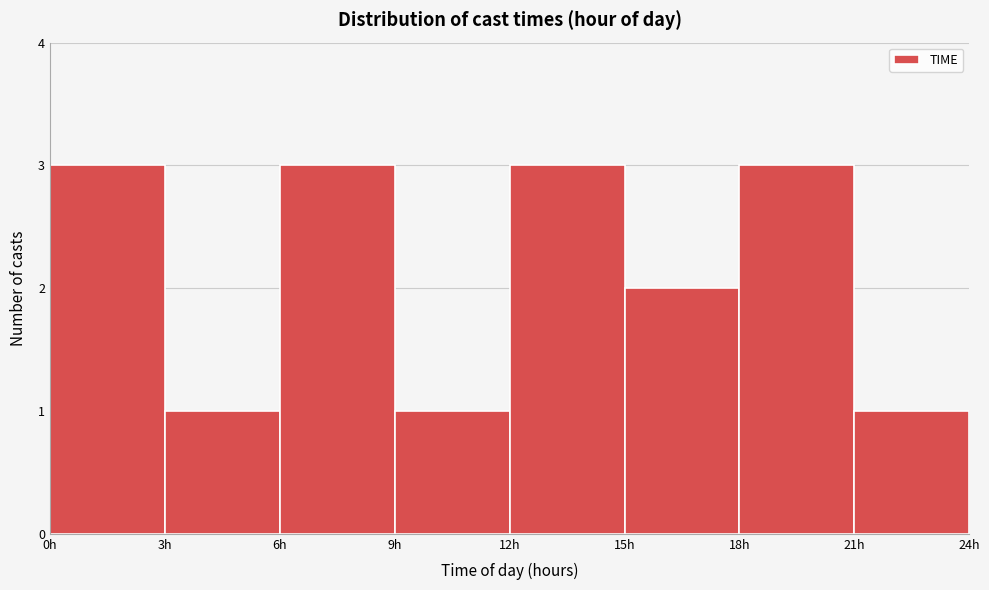

Reading left to right, transcribe this chart: for each bar, give the range it covers on the x-axis and its height. The values are not printed on the chart, so give them approximately, as read against the axis.

0 to 3: 3
3 to 6: 1
6 to 9: 3
9 to 12: 1
12 to 15: 3
15 to 18: 2
18 to 21: 3
21 to 24: 1